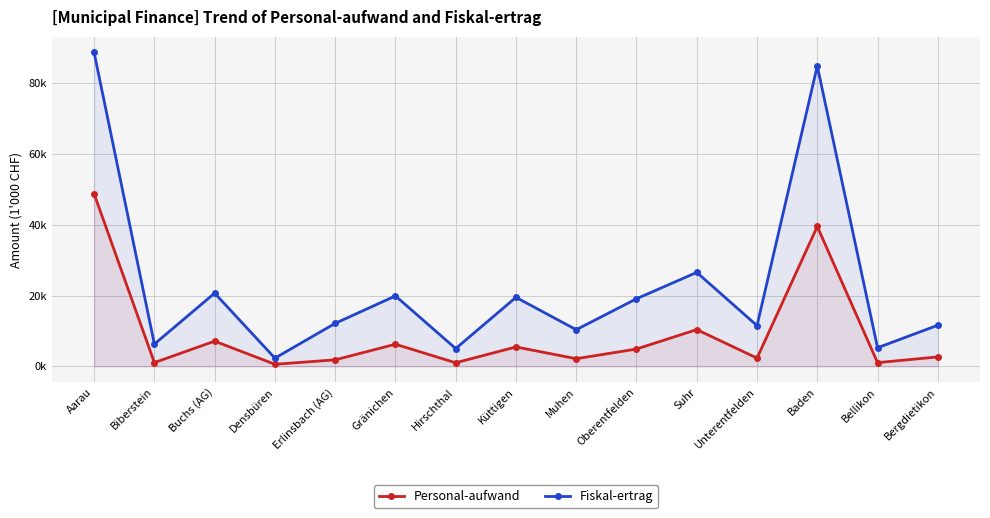

What position from the left is Unterentfelden?

12